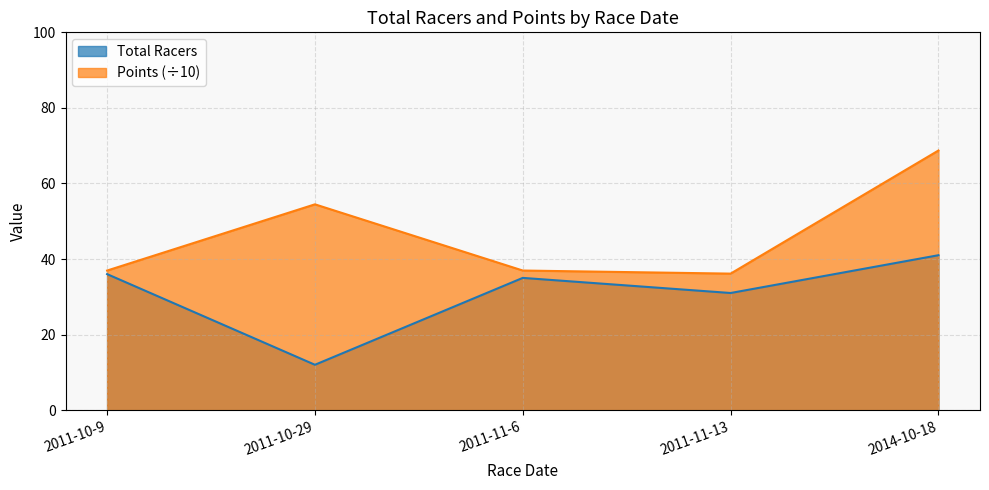

List the labels in order of Points value, smallest first.

2011-11-13, 2011-10-9, 2011-11-6, 2011-10-29, 2014-10-18